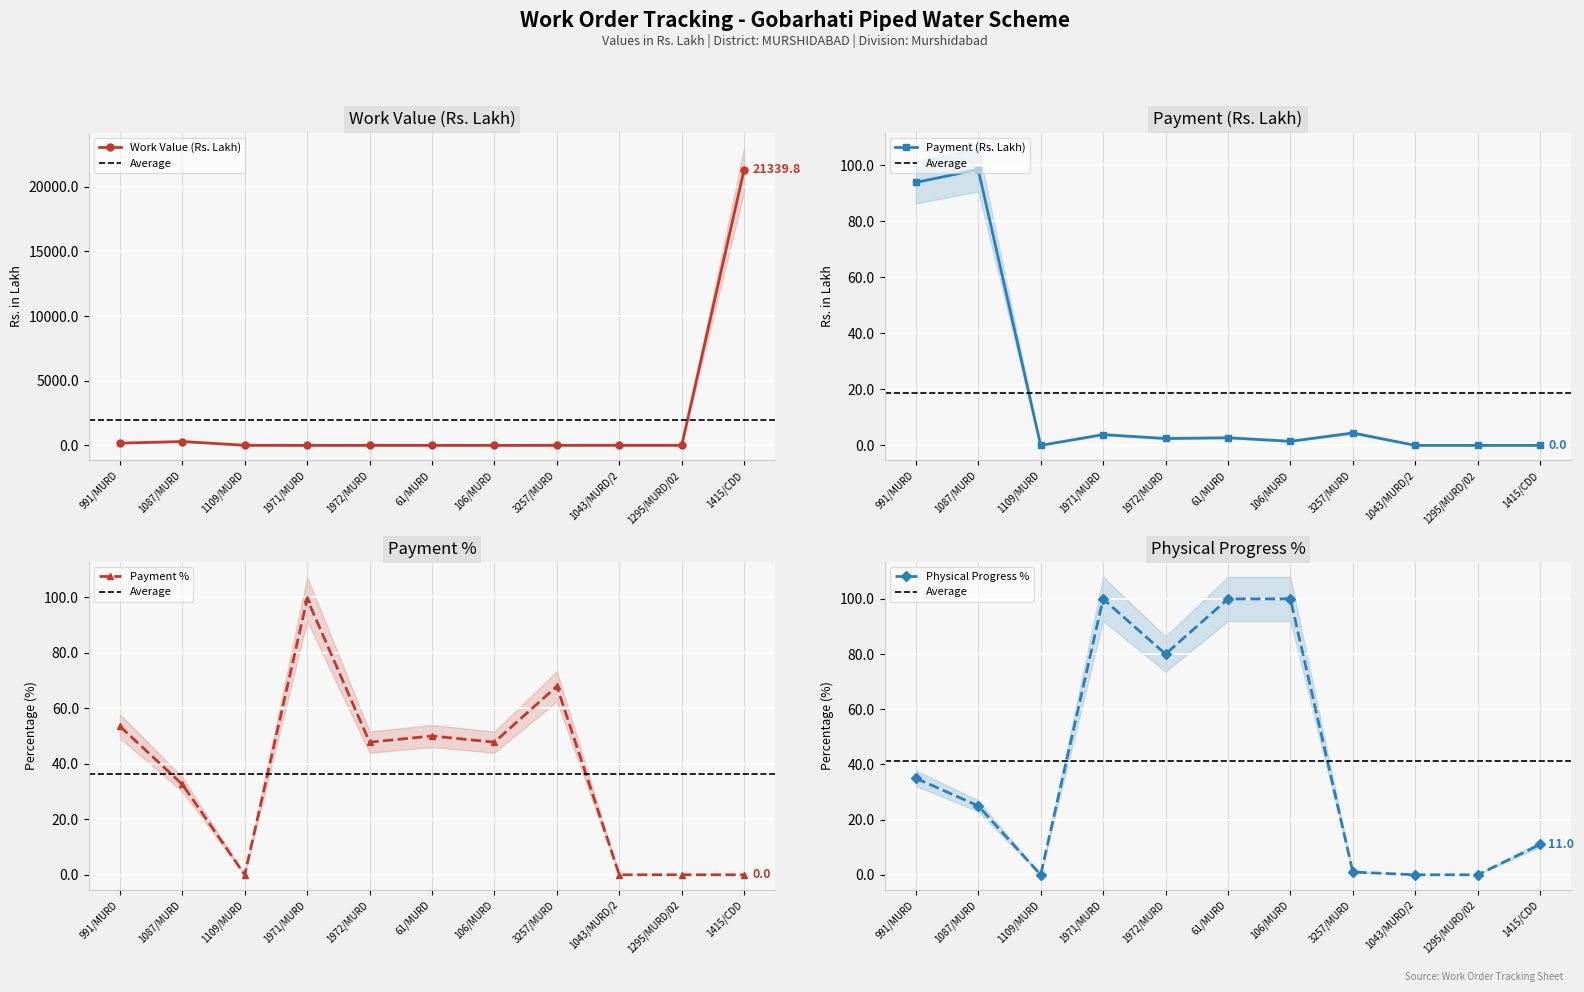

At which label does Payment % reach its minimum?

1109/MURD